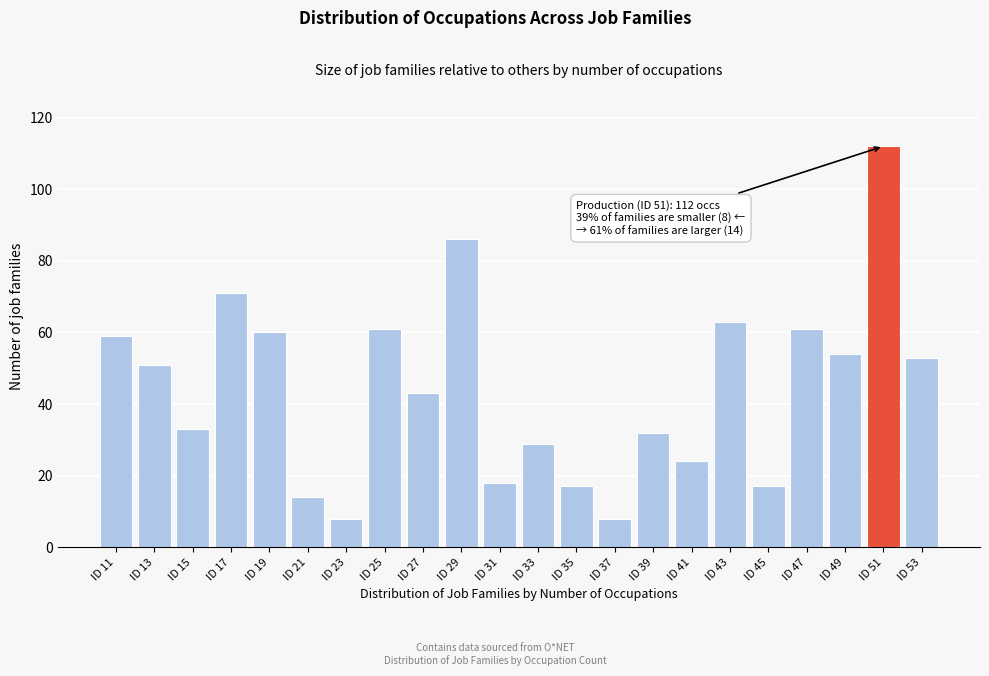

Reading left to right, list all the values displayed in this chart.

ID 11=59	ID 13=51	ID 15=33	ID 17=71	ID 19=60	ID 21=14	ID 23=8	ID 25=61	ID 27=43	ID 29=86	ID 31=18	ID 33=29	ID 35=17	ID 37=8	ID 39=32	ID 41=24	ID 43=63	ID 45=17	ID 47=61	ID 49=54	ID 51=112	ID 53=53